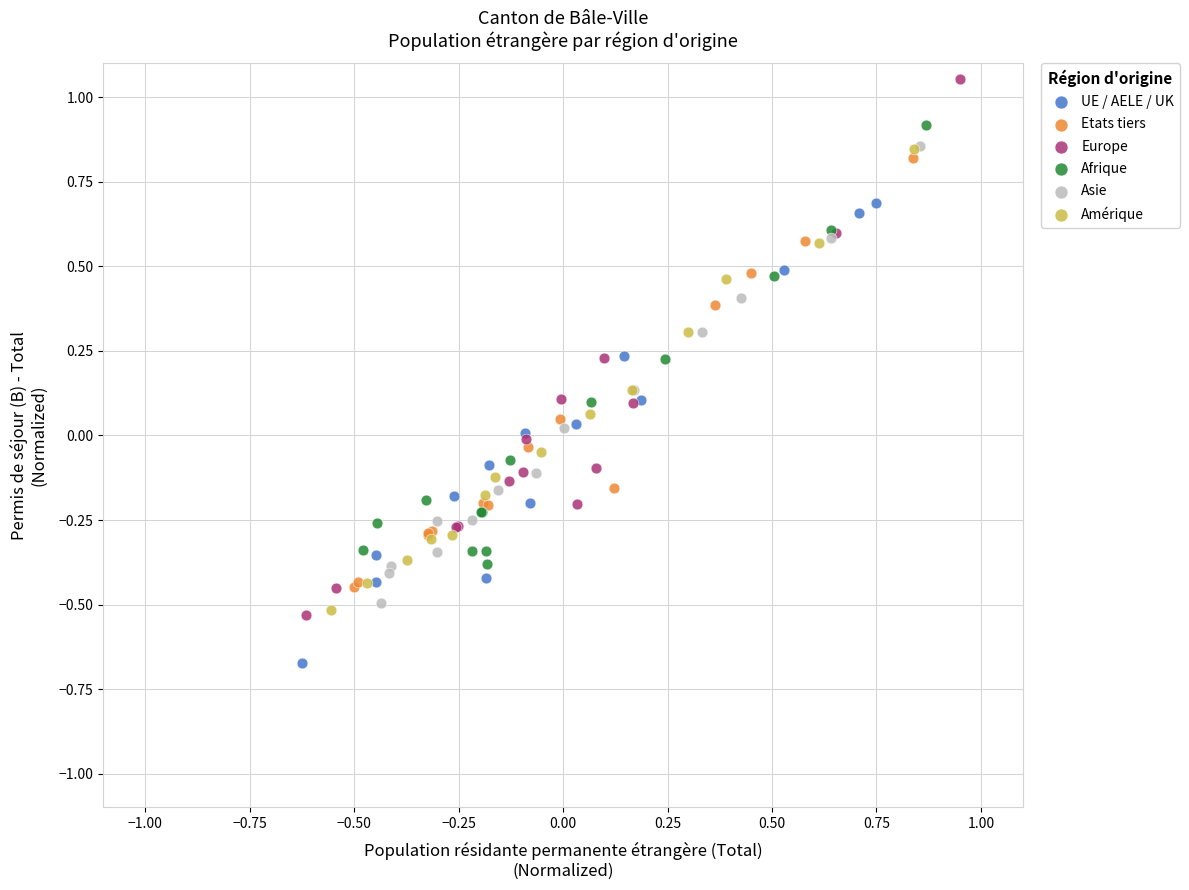

Which series has the widest spread of Y values?

Europe